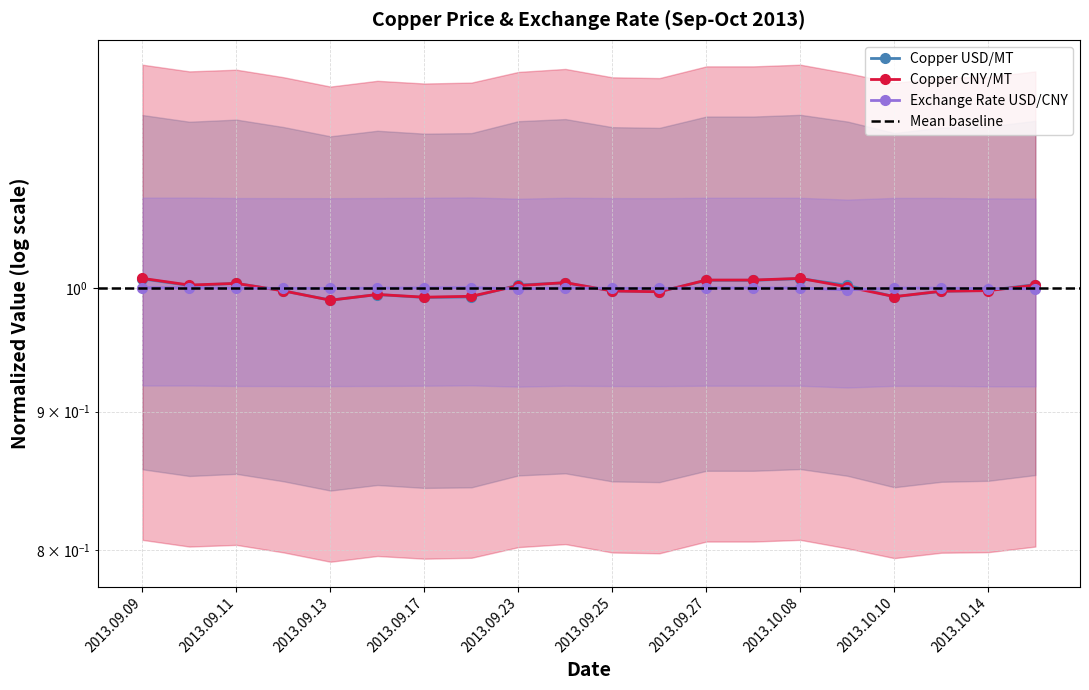

Rank the categories by Exchange Rate value from lowest to highest.

2013.10.09, 2013.09.23, 2013.10.15, 2013.10.14, 2013.09.13, 2013.09.26, 2013.09.12, 2013.09.25, 2013.09.11, 2013.09.16, 2013.10.11, 2013.10.10, 2013.10.08, 2013.09.17, 2013.09.24, 2013.09.27, 2013.09.30, 2013.09.09, 2013.09.10, 2013.09.18